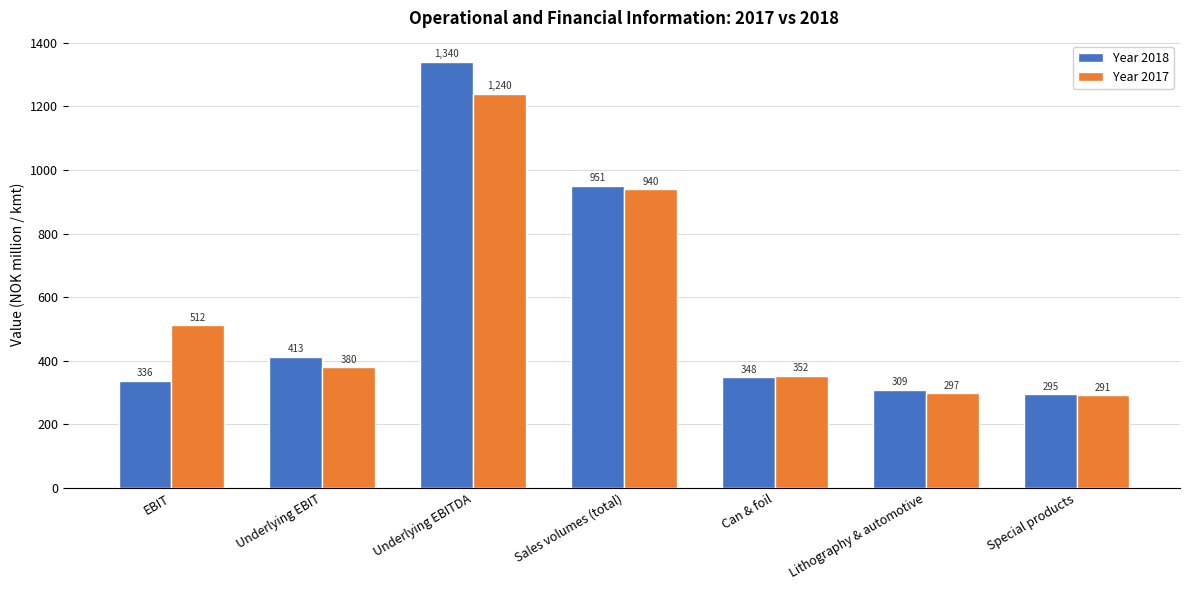

Where is Year 2018 nearest to the value 817?

Sales volumes (total)